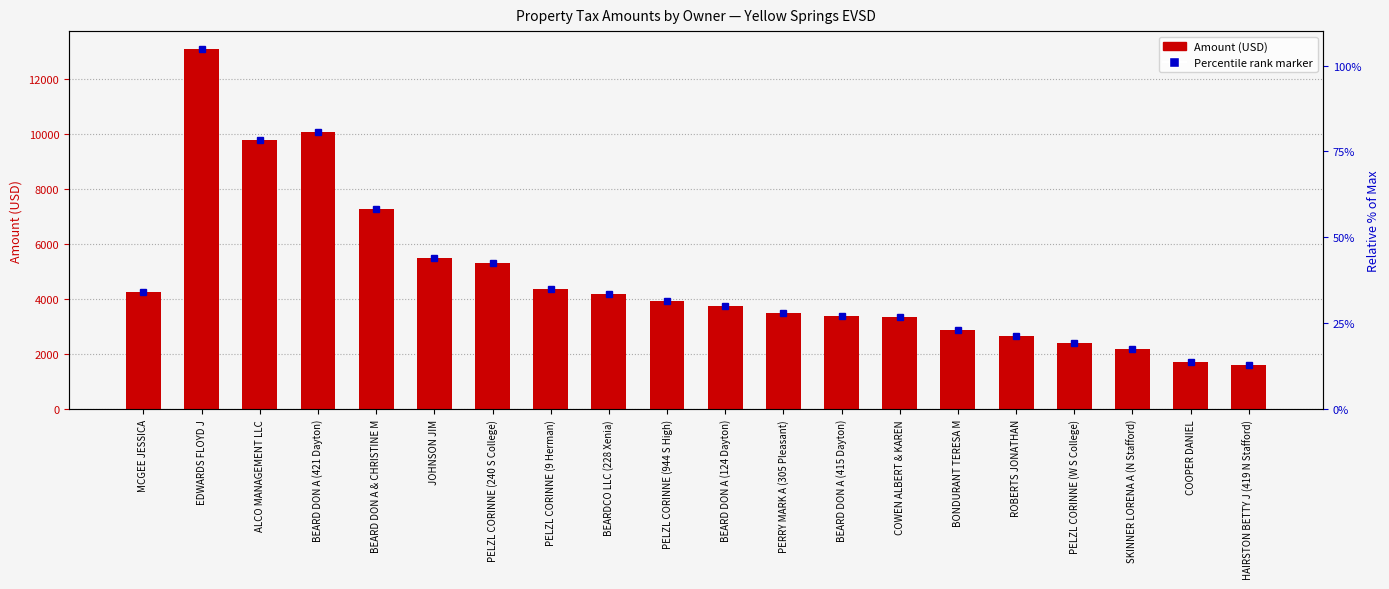

Between BEARDCO LLC (228 Xenia) and PELZL CORINNE (W S College), which is larger?

BEARDCO LLC (228 Xenia)